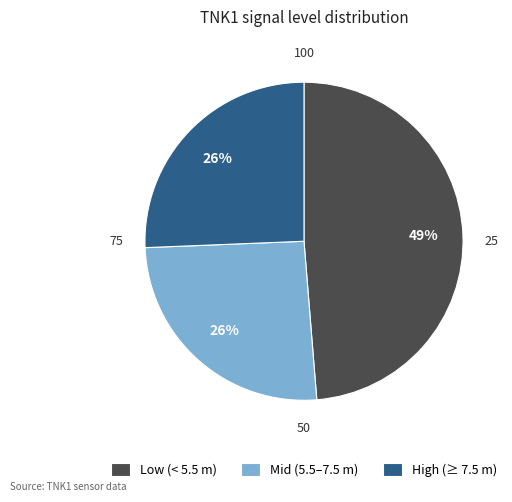

What is the largest slice in the pie chart?

Low (< 5.5 m)